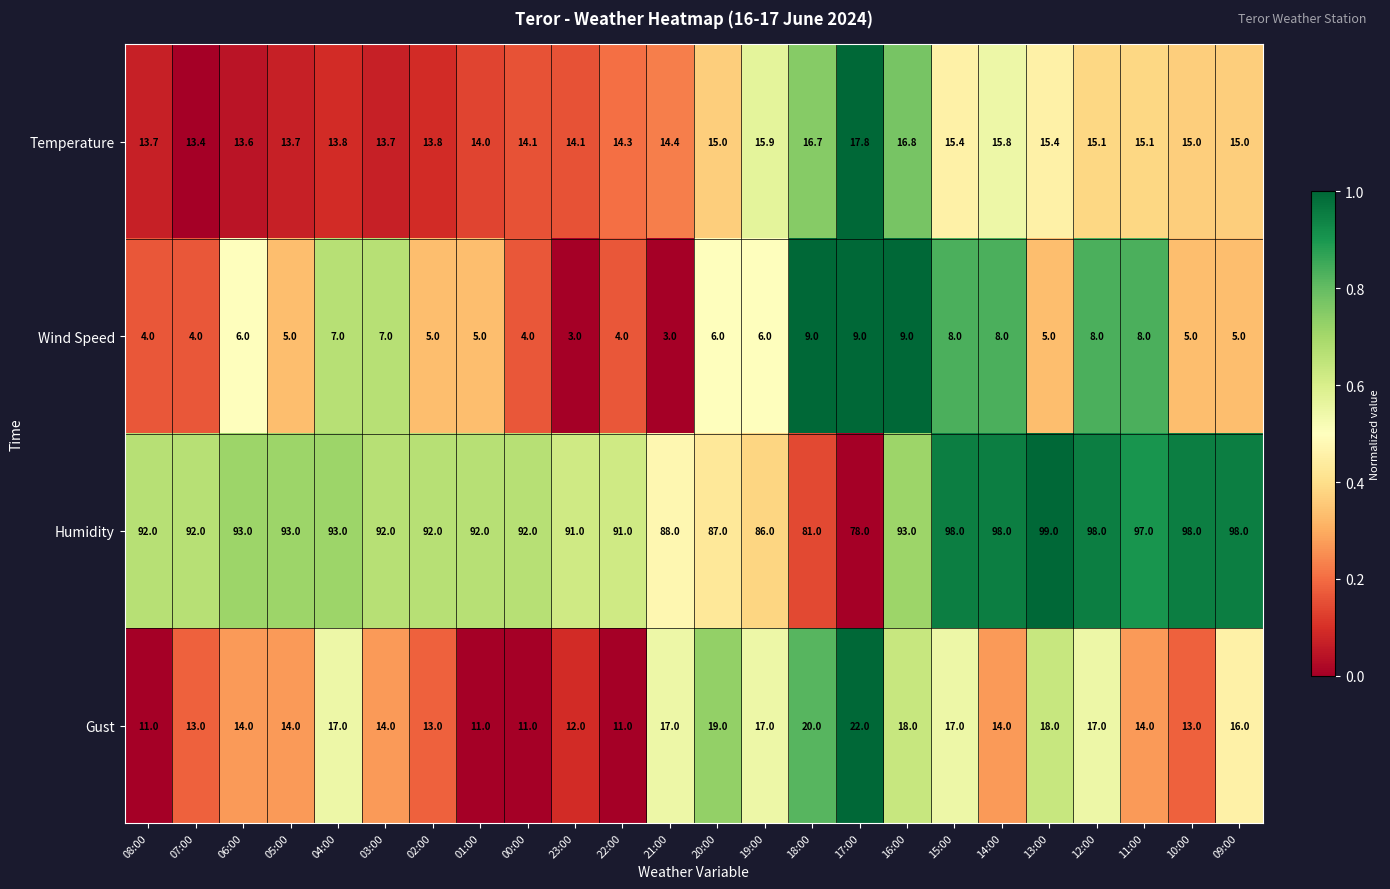

Which category has the highest value across all series?

13:00